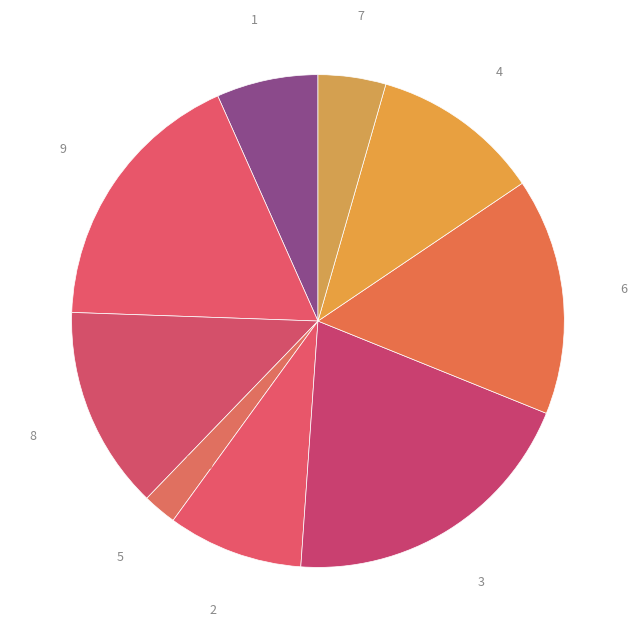

How many slices are in this pie chart?

9